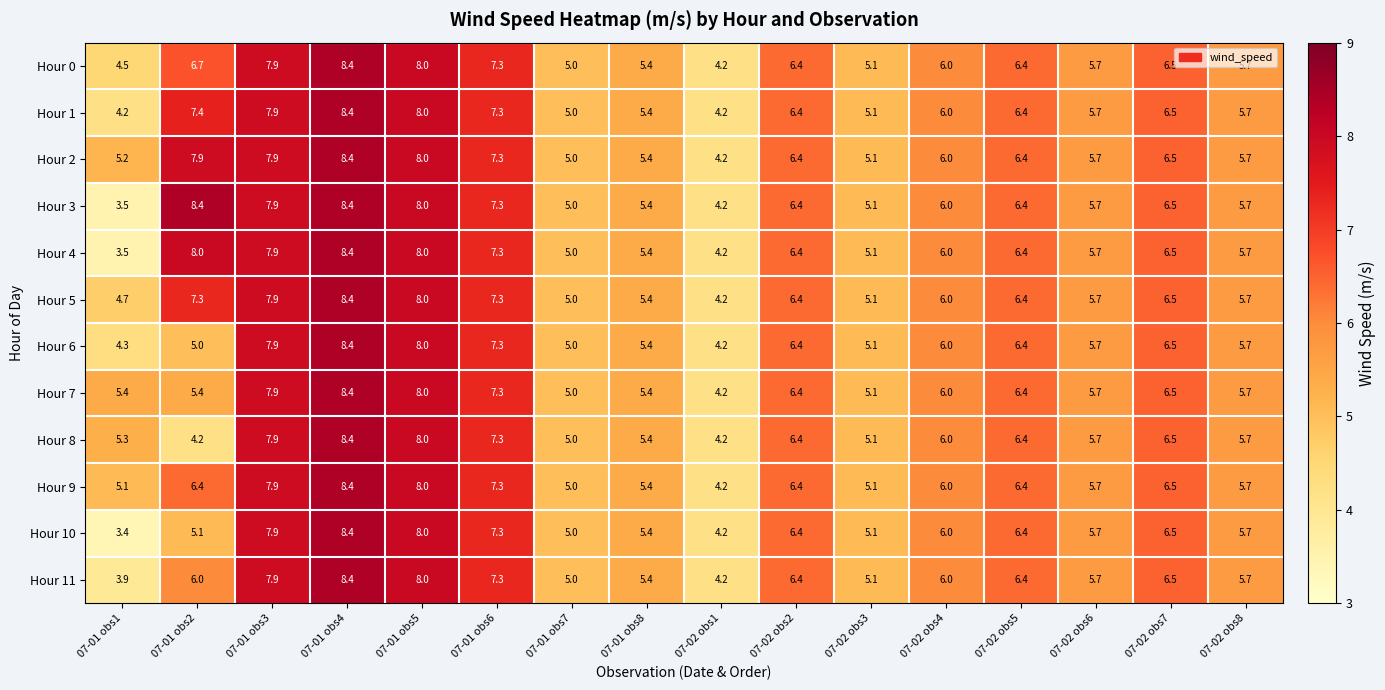

Which series has the largest range (max minus min)?

Hour 10